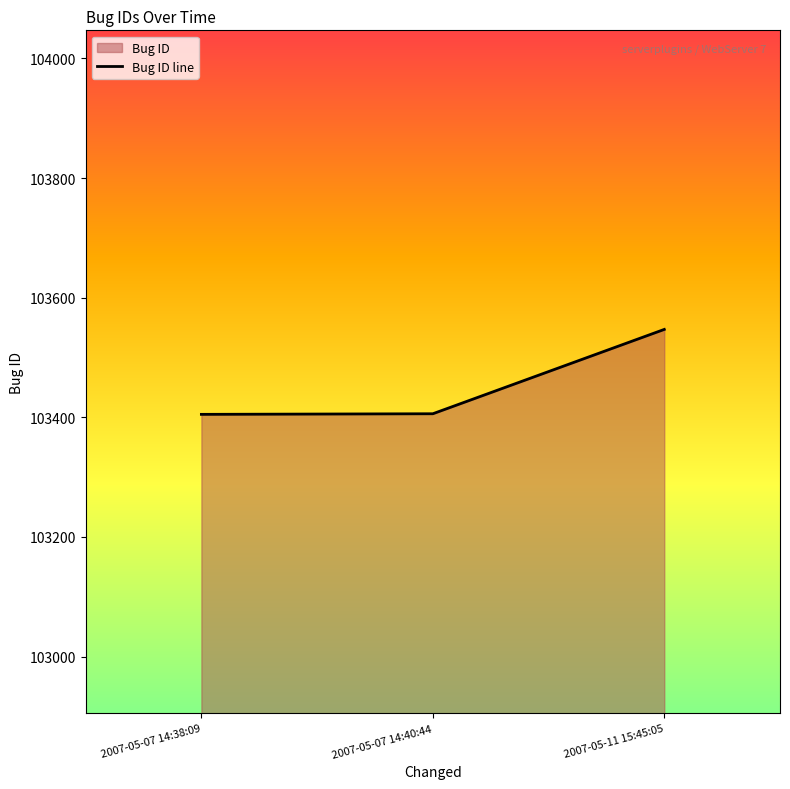

The chart shows a value of 139747 at 2007-05-11 15:45:05. True or false?

False